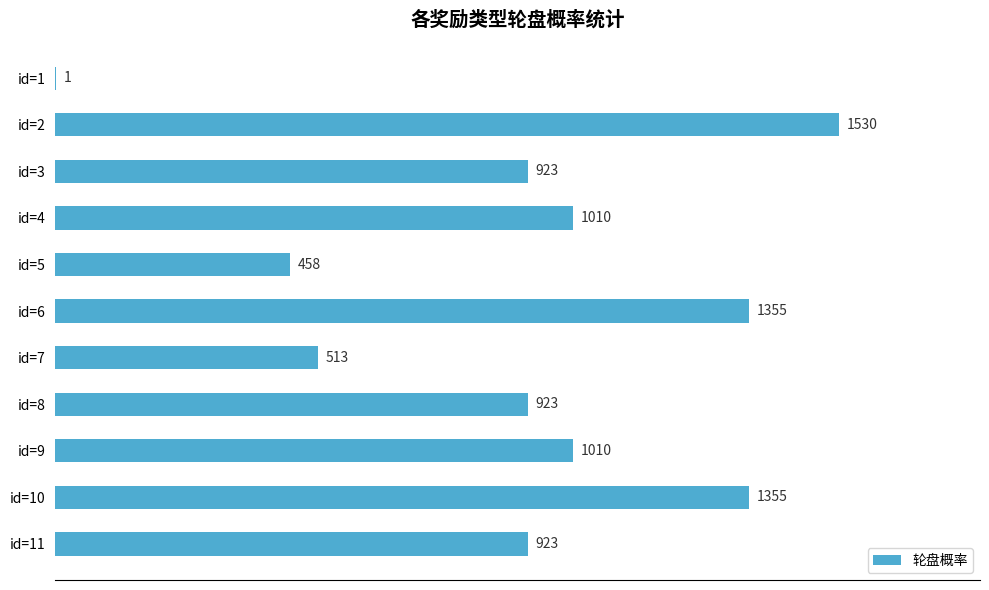

Are the bars horizontal?

Yes